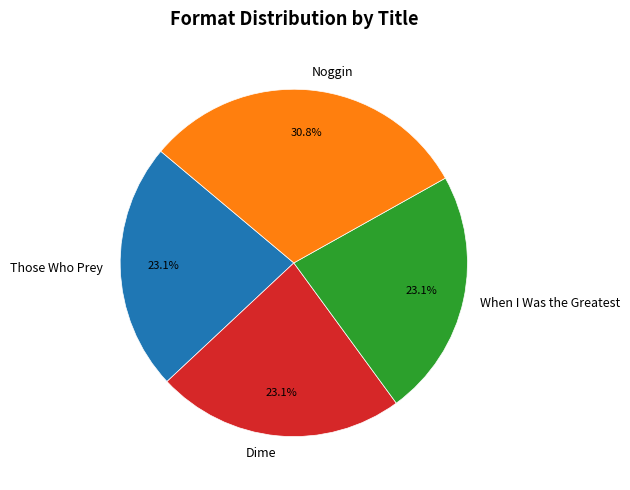

Is there any slice that represents more than half of the pie?

No